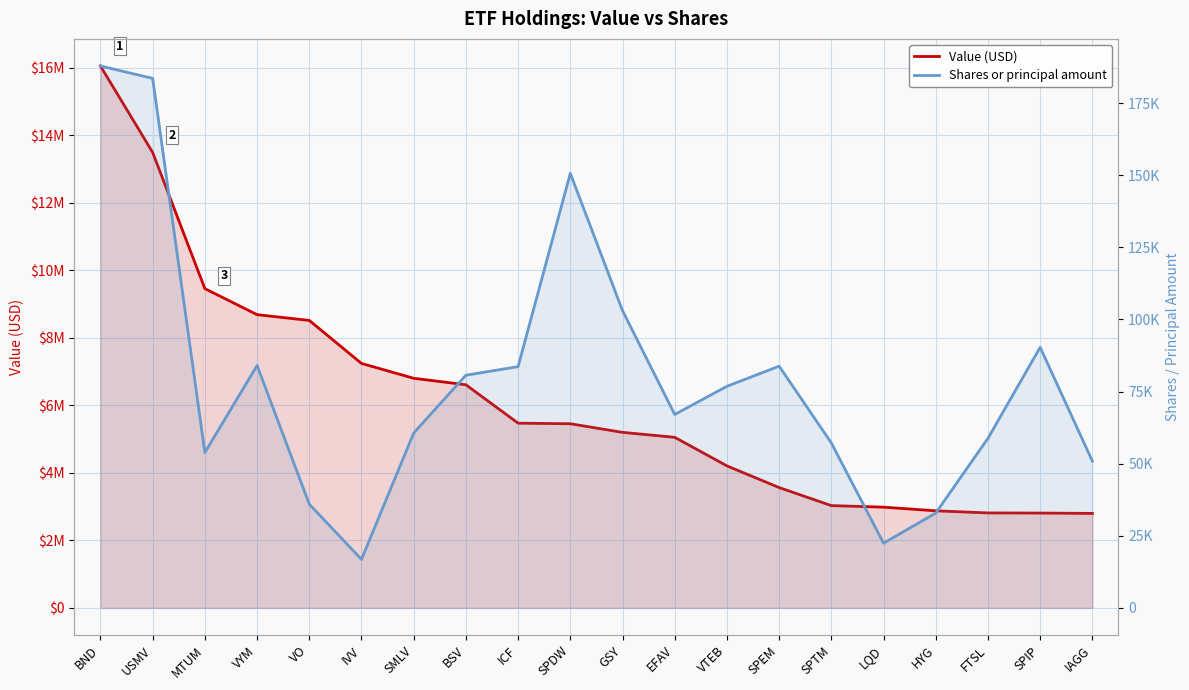

Which has a higher value, HYG or LQD?

LQD